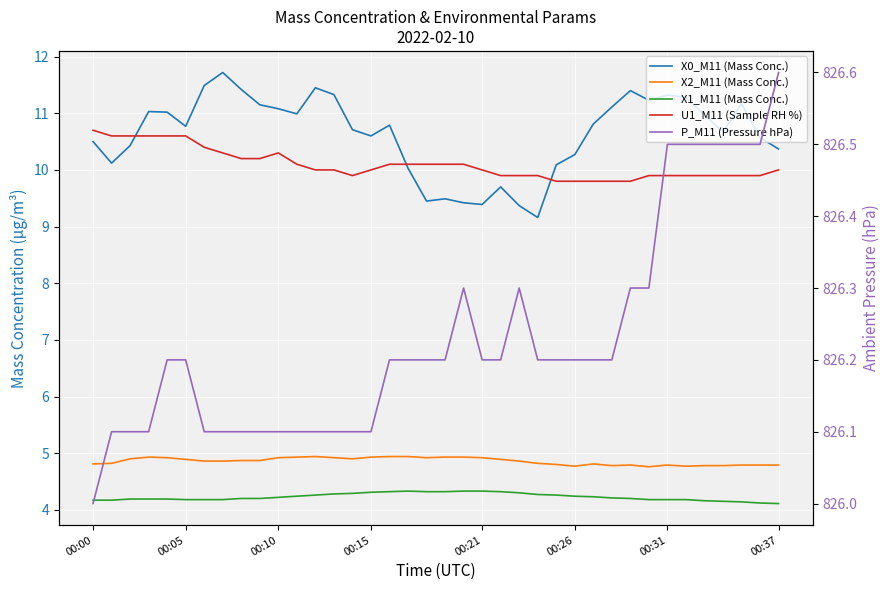

True or false: X2_M11 (Mass Conc.) has a value of 4.8 at 00:31.

True